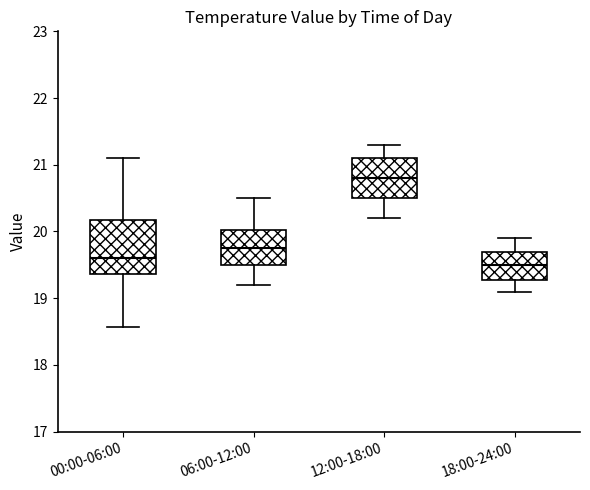

Reading left to right, transcribe this box plot: for each box, give where its median line is, the range the box spans, and where its two whiskers end, as read against the y-axis. The values are not printed on the chart, so give them approximately, as read against the axis.

00:00-06:00: median 19.6, box 19.4 to 20.2, whiskers 18.6 to 21.1
06:00-12:00: median 19.8, box 19.5 to 20.0, whiskers 19.2 to 20.5
12:00-18:00: median 20.8, box 20.5 to 21.1, whiskers 20.2 to 21.3
18:00-24:00: median 19.5, box 19.3 to 19.7, whiskers 19.1 to 19.9